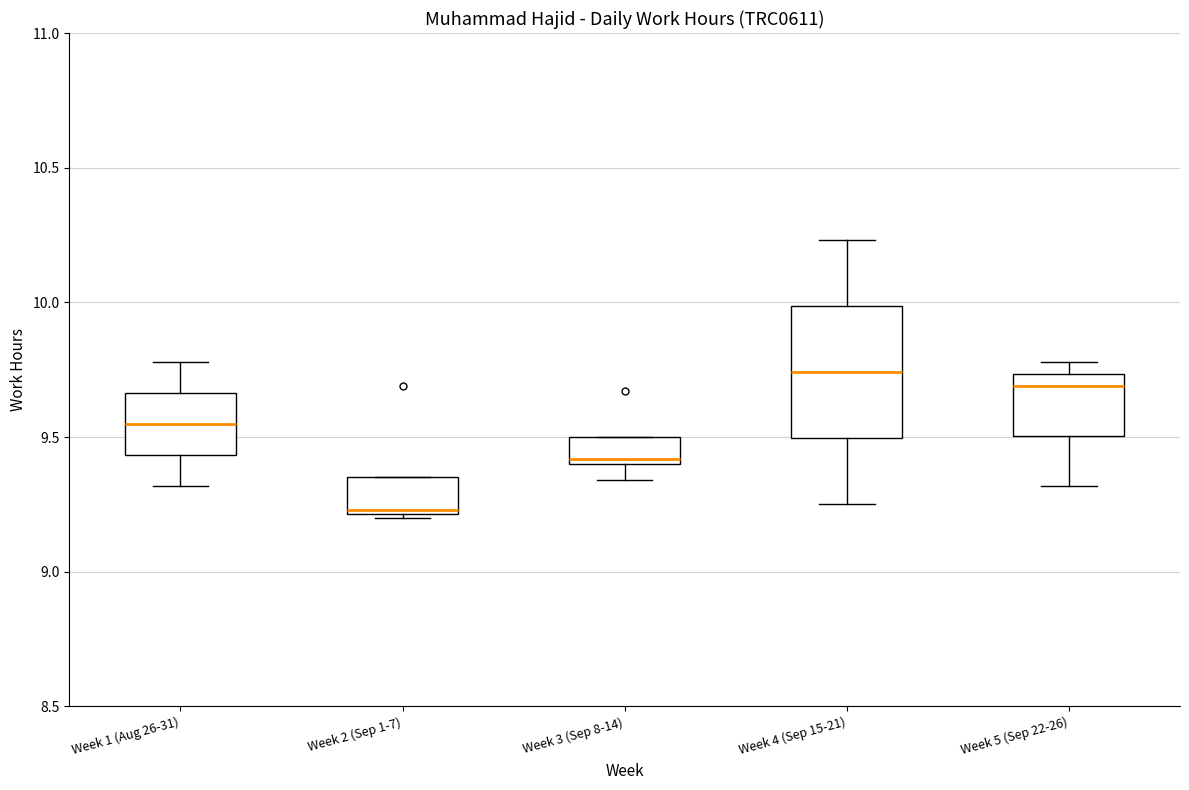

Which box is the tallest, from its lower edge to its upper edge?

Week 4 (Sep 15-21)